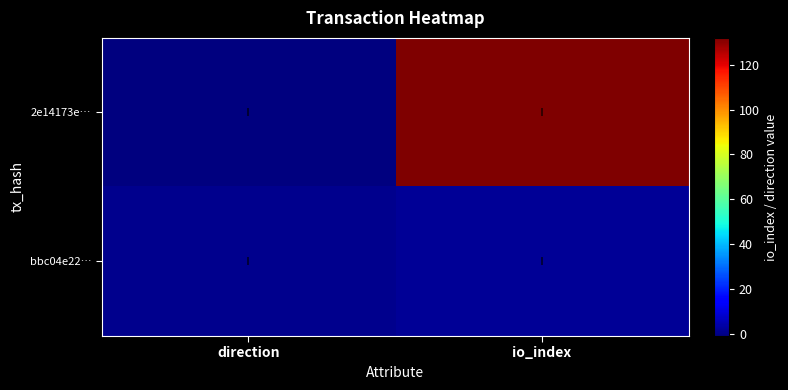

List the series in order of their overall mean, lowest first.

bbc04e22…, 2e14173e…